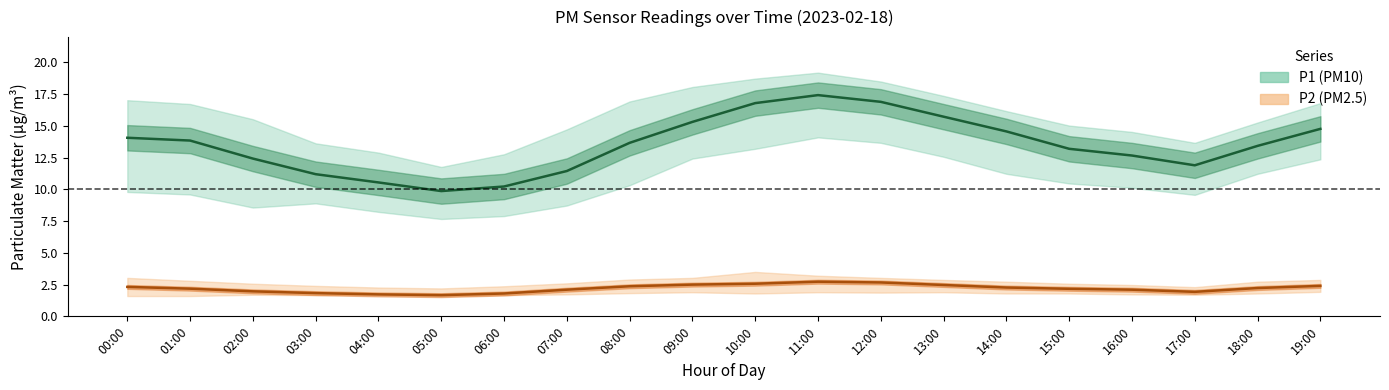

What is the average value of the P2 (PM2.5) series?

2.2